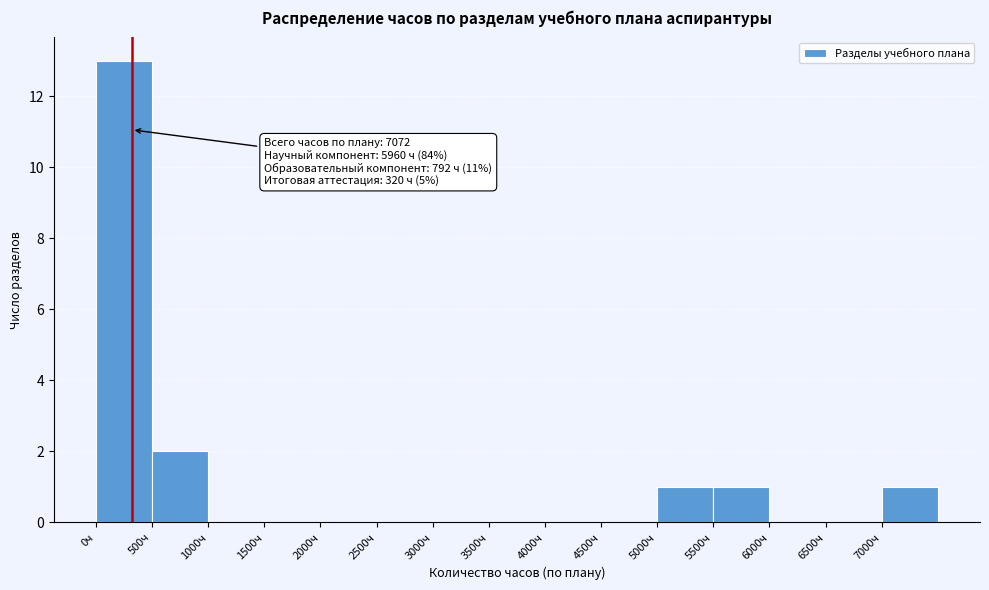

Over which range of the x-axis is the bar tallest?

0 to 500